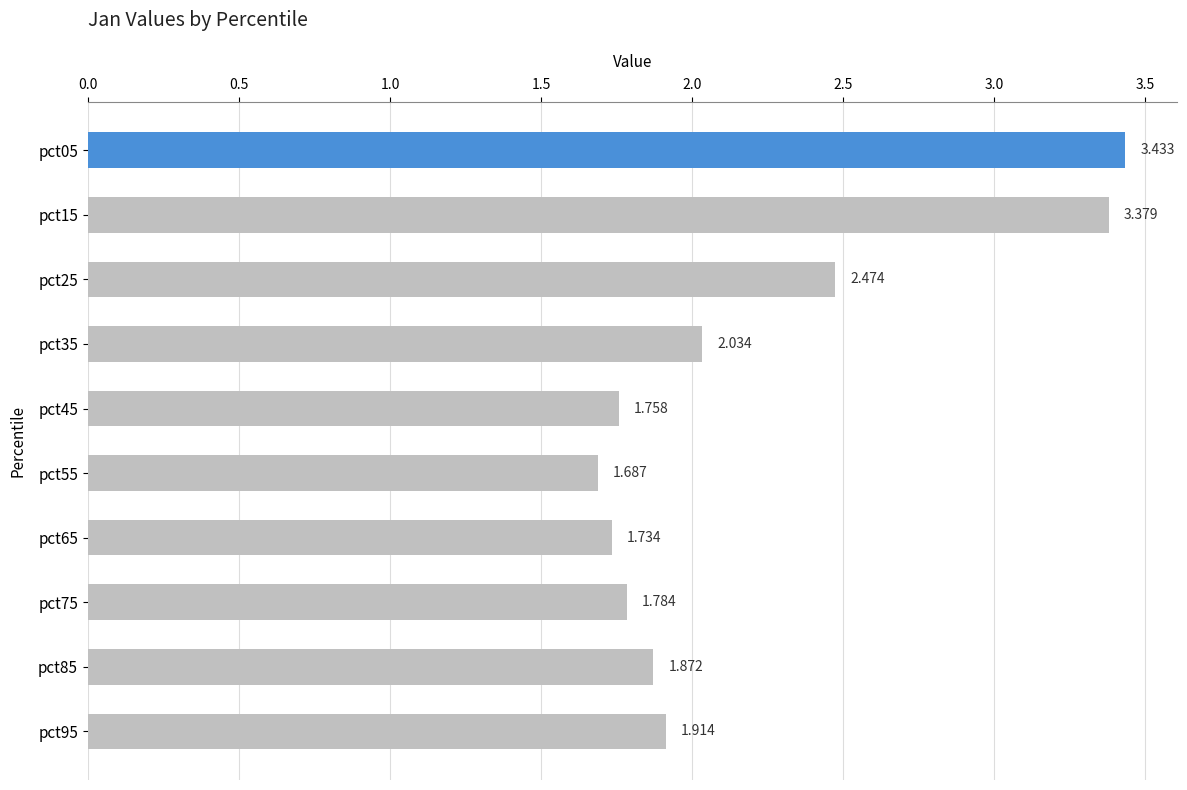

Which category has the lowest value across all series?

pct55